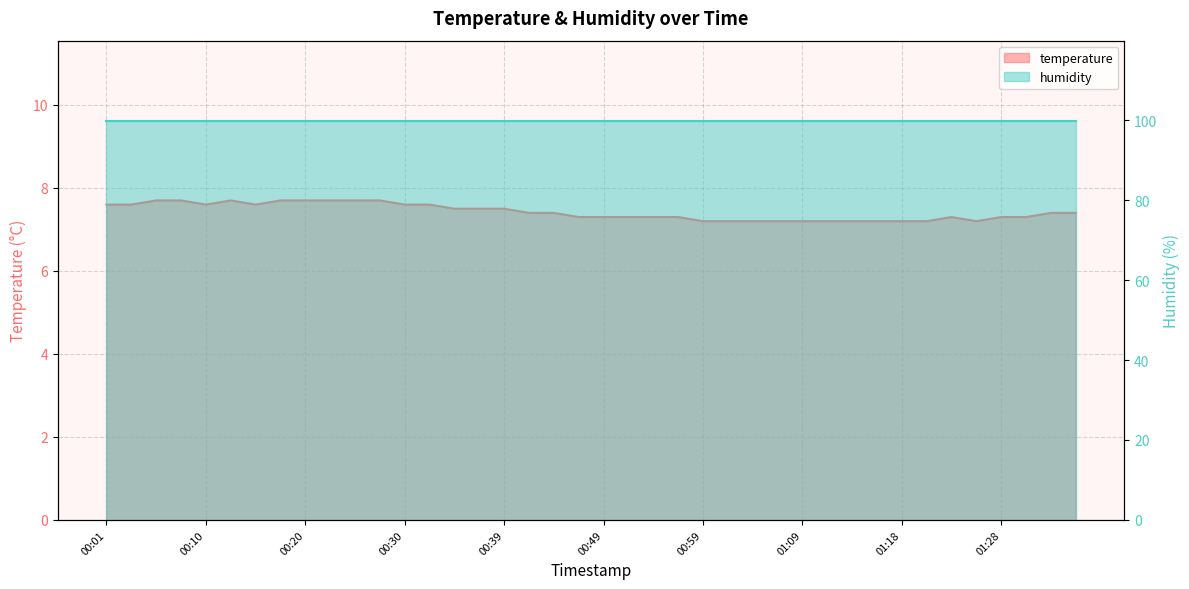

How many points are lower than both their immediate neighbors (excluding endpoints)?

3